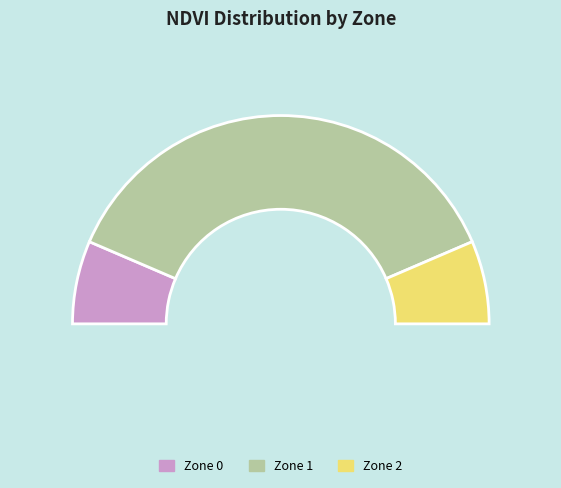

To the nearest percent, what is the combined percentage of 2 and 0?

26%